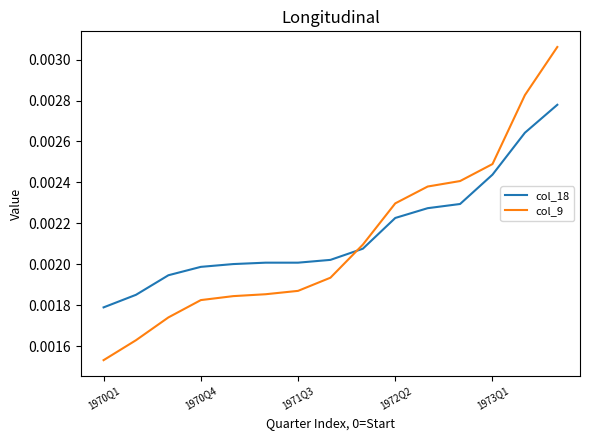

List the series in order of their peak value, highest first.

col_9, col_18